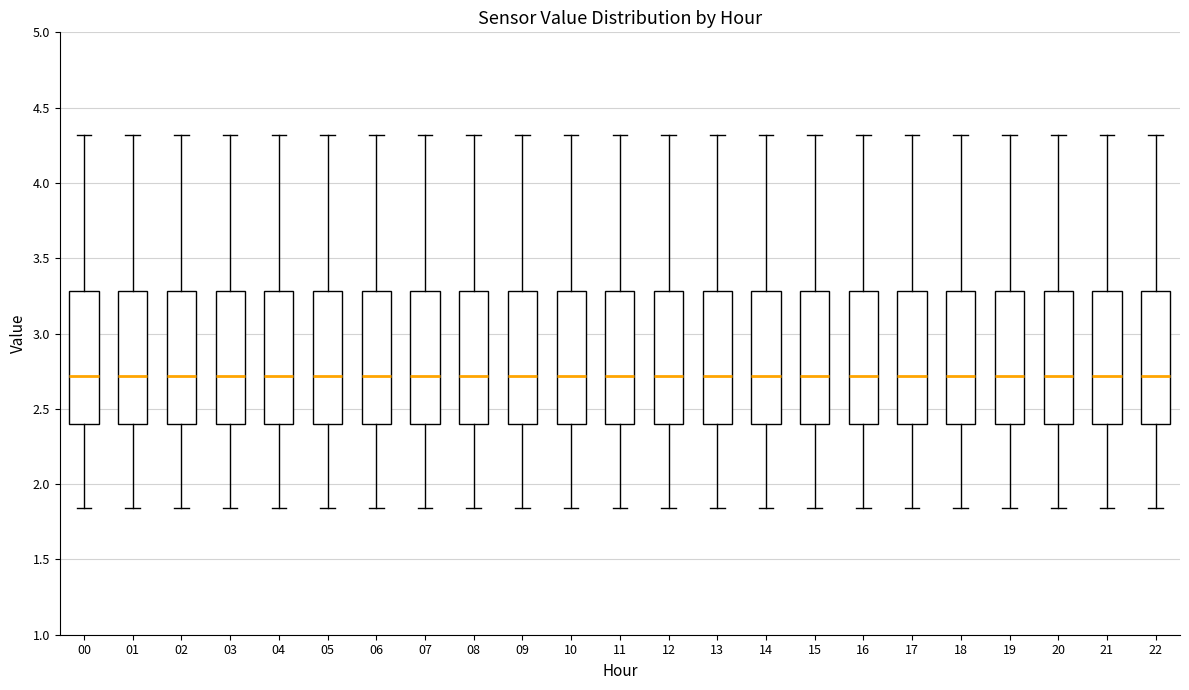

Reading left to right, read every box against the y-axis: the position of its median line, the range the box covers, and the ends of its whiskers. The values are not printed on the chart, so give them approximately, as read against the axis.

00: median 2.70, box 2.40 to 3.30, whiskers 1.85 to 4.30
01: median 2.70, box 2.40 to 3.30, whiskers 1.85 to 4.30
02: median 2.70, box 2.40 to 3.30, whiskers 1.85 to 4.30
03: median 2.70, box 2.40 to 3.30, whiskers 1.85 to 4.30
04: median 2.70, box 2.40 to 3.30, whiskers 1.85 to 4.30
05: median 2.70, box 2.40 to 3.30, whiskers 1.85 to 4.30
06: median 2.70, box 2.40 to 3.30, whiskers 1.85 to 4.30
07: median 2.70, box 2.40 to 3.30, whiskers 1.85 to 4.30
08: median 2.70, box 2.40 to 3.30, whiskers 1.85 to 4.30
09: median 2.70, box 2.40 to 3.30, whiskers 1.85 to 4.30
10: median 2.70, box 2.40 to 3.30, whiskers 1.85 to 4.30
11: median 2.70, box 2.40 to 3.30, whiskers 1.85 to 4.30
12: median 2.70, box 2.40 to 3.30, whiskers 1.85 to 4.30
13: median 2.70, box 2.40 to 3.30, whiskers 1.85 to 4.30
14: median 2.70, box 2.40 to 3.30, whiskers 1.85 to 4.30
15: median 2.70, box 2.40 to 3.30, whiskers 1.85 to 4.30
16: median 2.70, box 2.40 to 3.30, whiskers 1.85 to 4.30
17: median 2.70, box 2.40 to 3.30, whiskers 1.85 to 4.30
18: median 2.70, box 2.40 to 3.30, whiskers 1.85 to 4.30
19: median 2.70, box 2.40 to 3.30, whiskers 1.85 to 4.30
20: median 2.70, box 2.40 to 3.30, whiskers 1.85 to 4.30
21: median 2.70, box 2.40 to 3.30, whiskers 1.85 to 4.30
22: median 2.70, box 2.40 to 3.30, whiskers 1.85 to 4.30